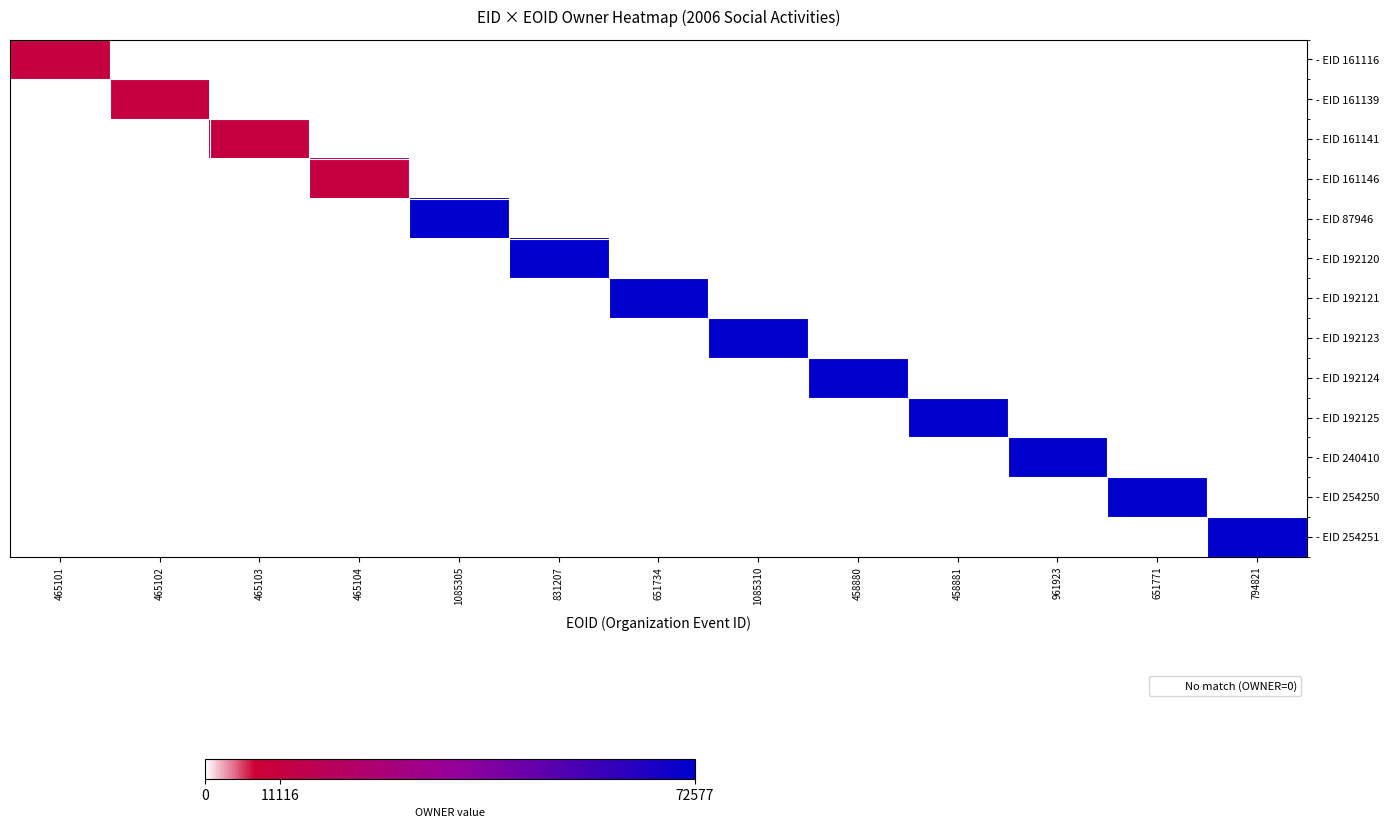

How many categories are shown in the chart?

13